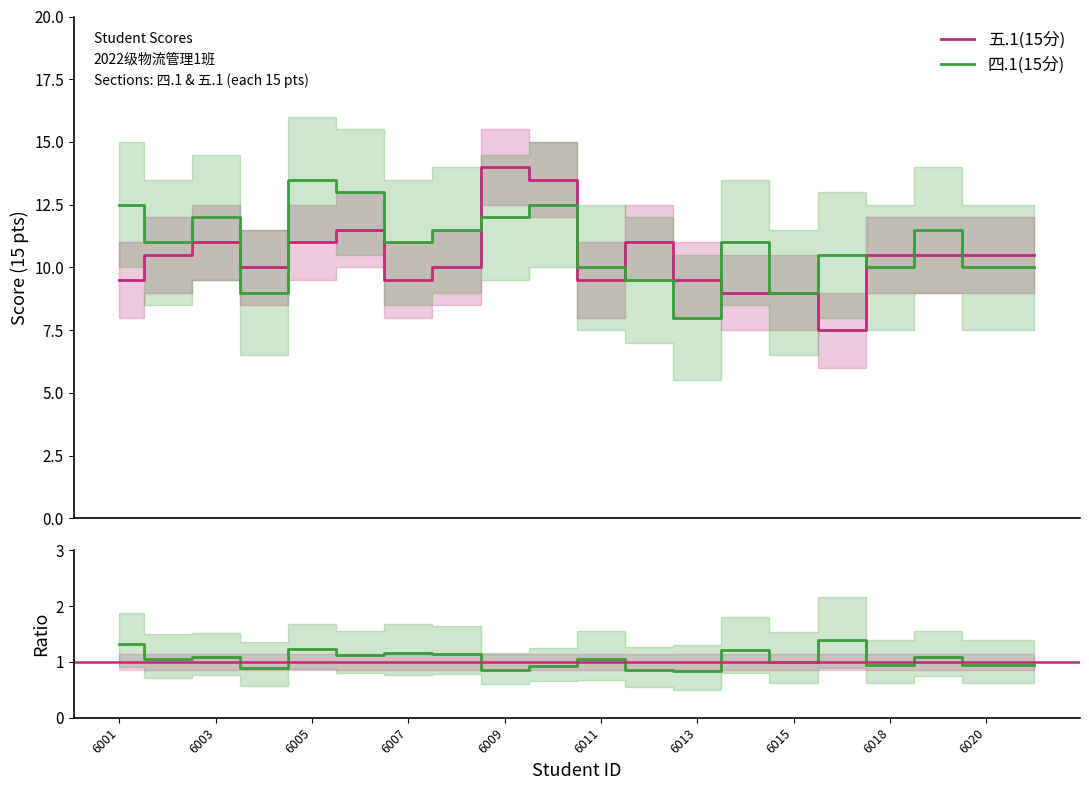

What is the value of the 五.1(15分) point at the 19th from the left?

10.5